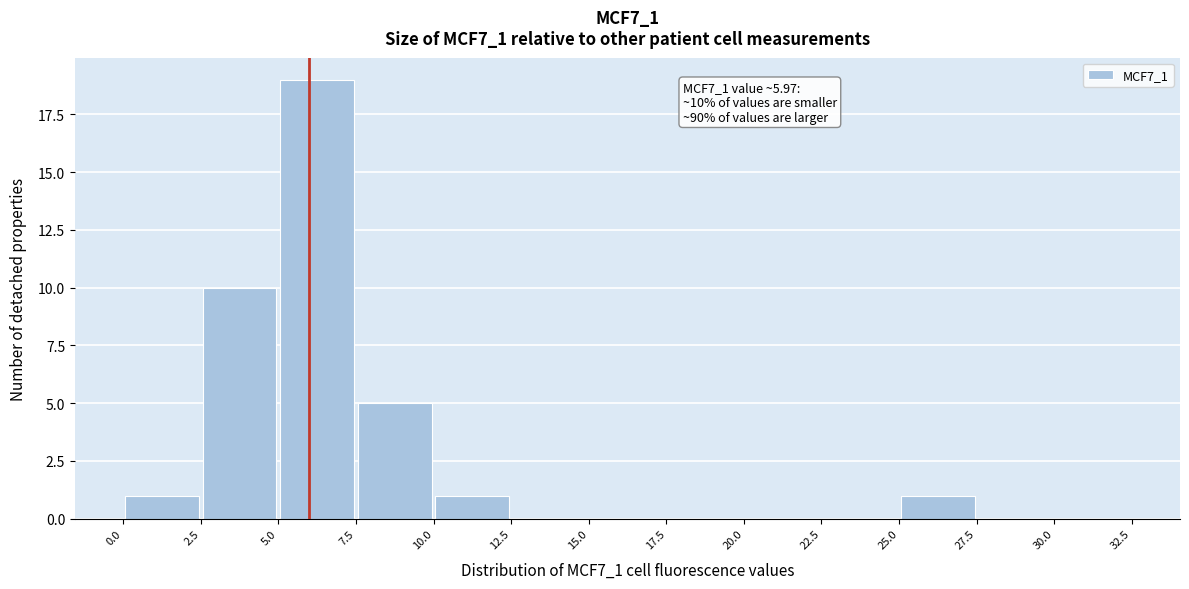

Which range on the x-axis has the tallest bar?

5.0 to 7.5